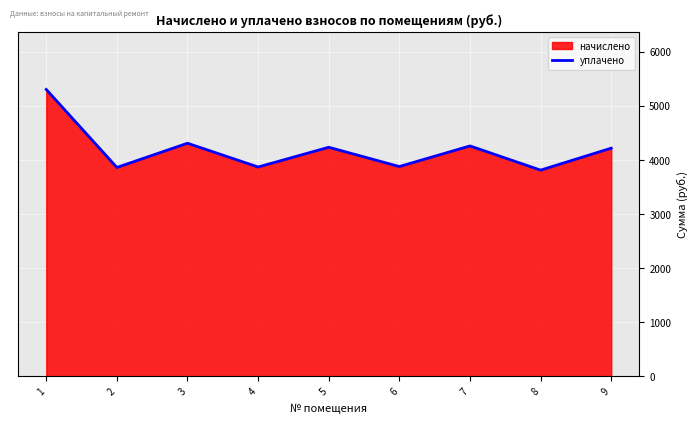

What is the sum of all values?

37715.5